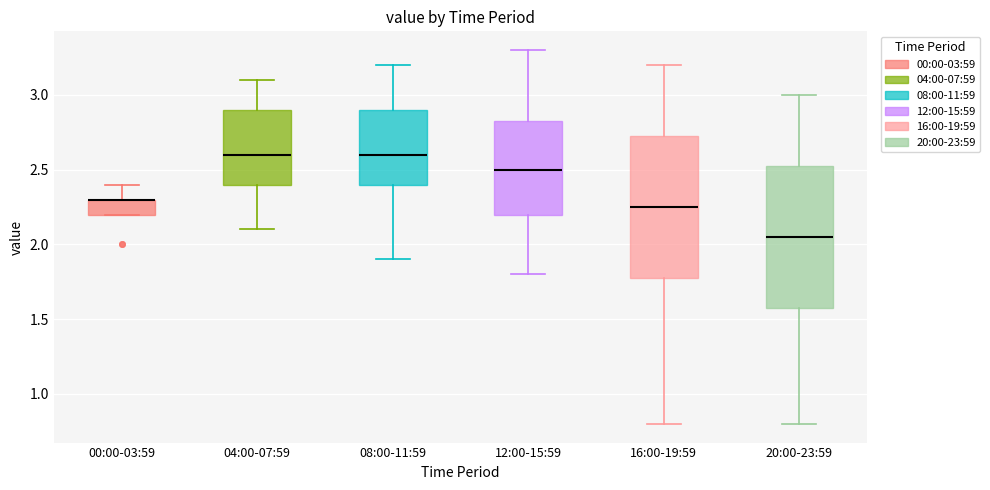

Reading left to right, read every box against the y-axis: the position of its median line, the range the box covers, and the ends of its whiskers. The values are not printed on the chart, so give them approximately, as read against the axis.

00:00-03:59: median 2.30 (drawn on the box's upper edge), box 2.20 to 2.30, whiskers 2.20 to 2.40
04:00-07:59: median 2.60, box 2.40 to 2.90, whiskers 2.10 to 3.10
08:00-11:59: median 2.60, box 2.40 to 2.90, whiskers 1.90 to 3.20
12:00-15:59: median 2.50, box 2.20 to 2.85, whiskers 1.80 to 3.30
16:00-19:59: median 2.25, box 1.80 to 2.75, whiskers 0.80 to 3.20
20:00-23:59: median 2.05, box 1.60 to 2.55, whiskers 0.80 to 3.00